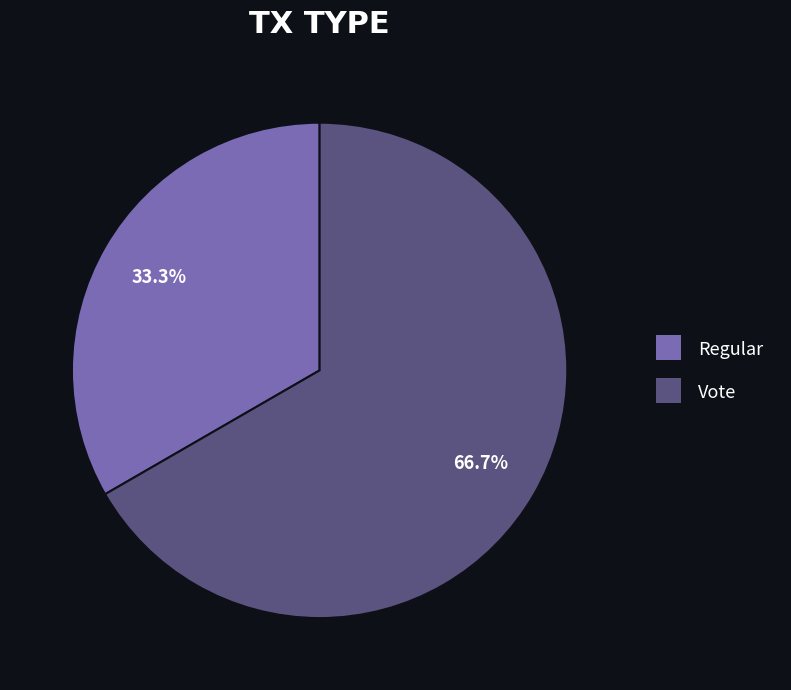

To the nearest percent, what is the difference between the largest and smallest slice percentages?

33%